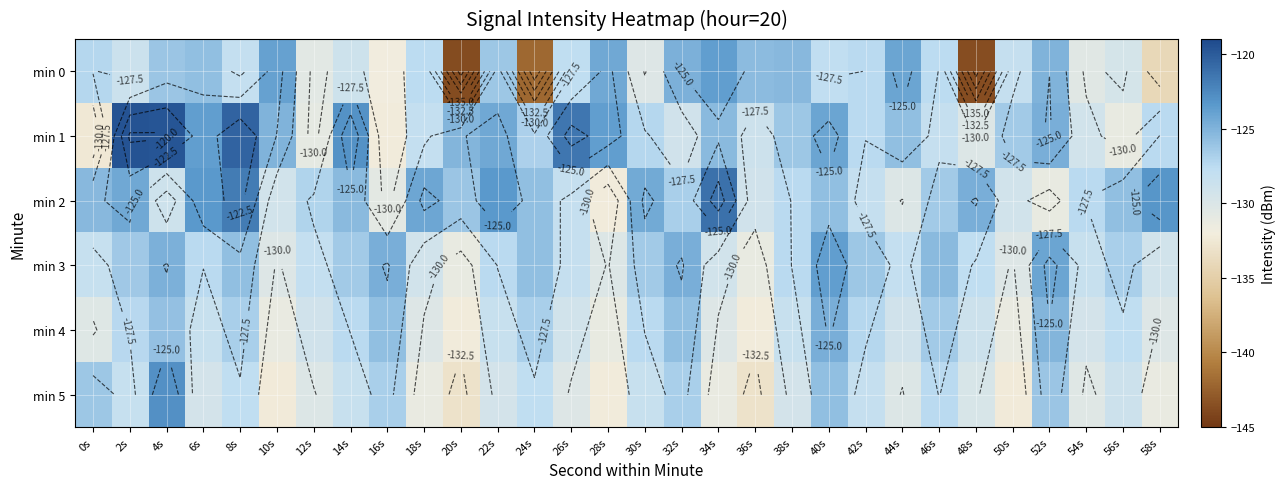

At which category is the sum across all series the highest?

4s